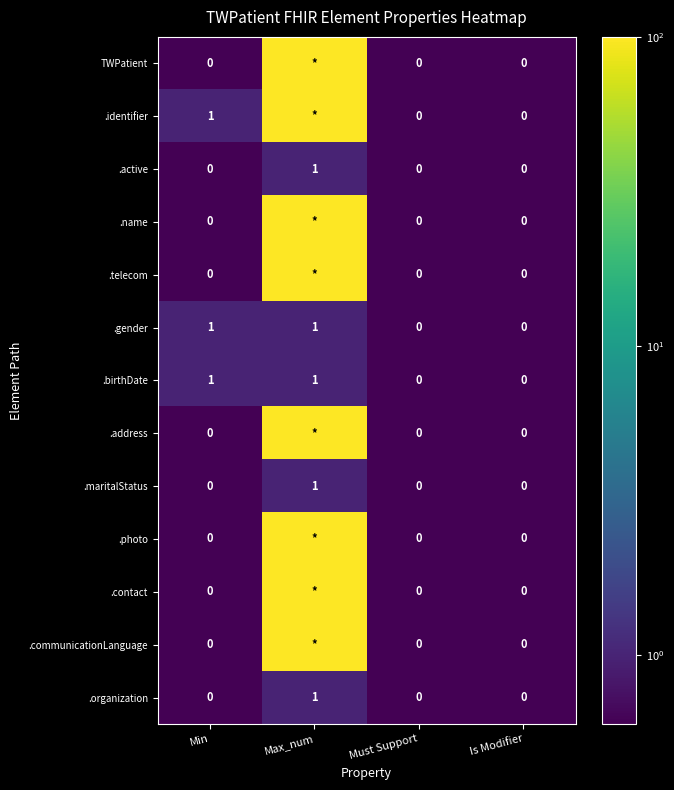

The value of .organization at Min is 0. True or false?

True